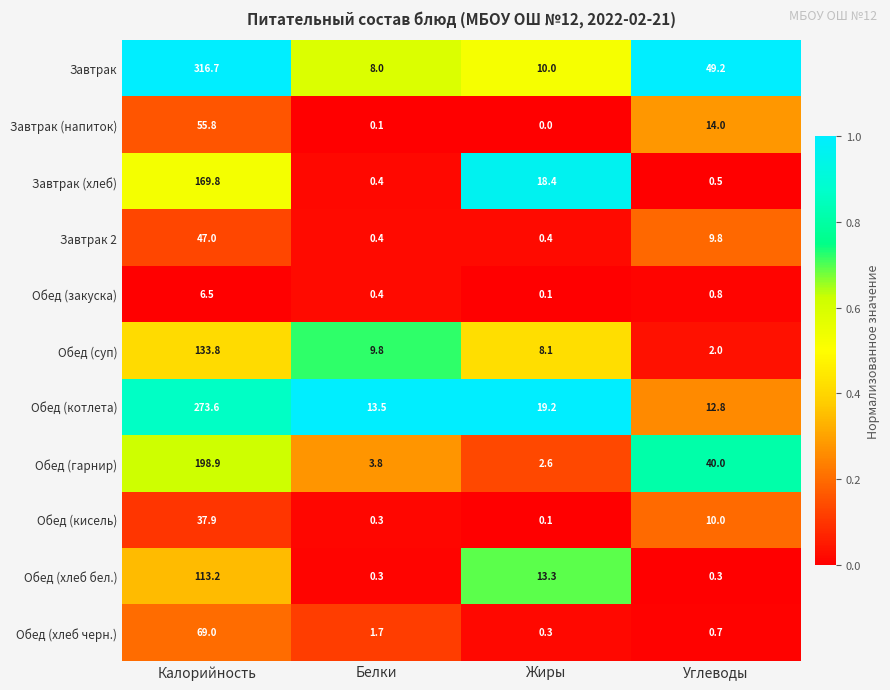

How many series are shown in this chart?

11